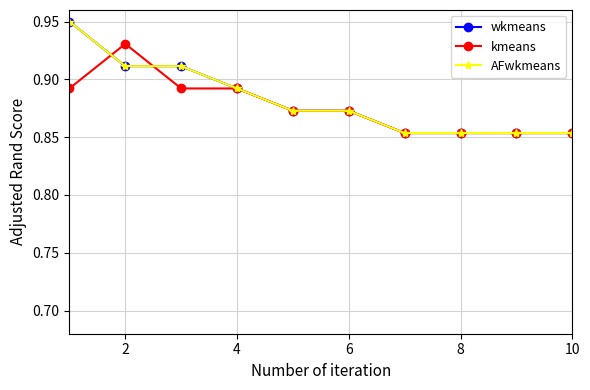

Is this an area chart (filled region under the line)?

No